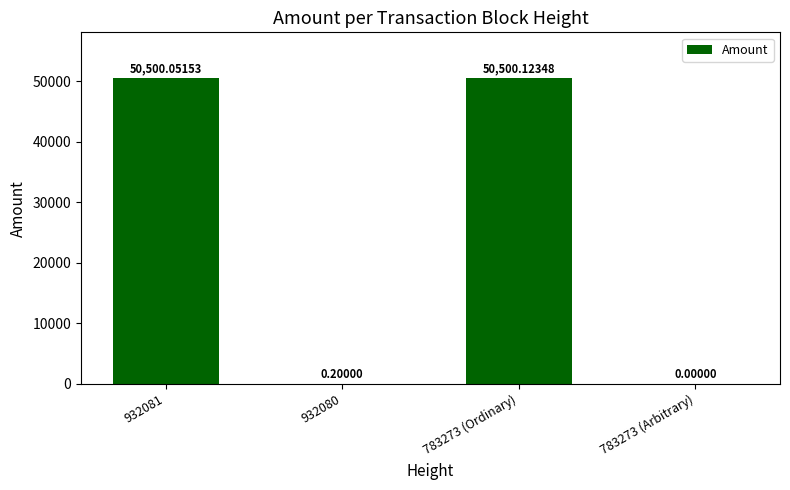

Which label corresponds to the largest value in the chart?

783273 (Ordinary)